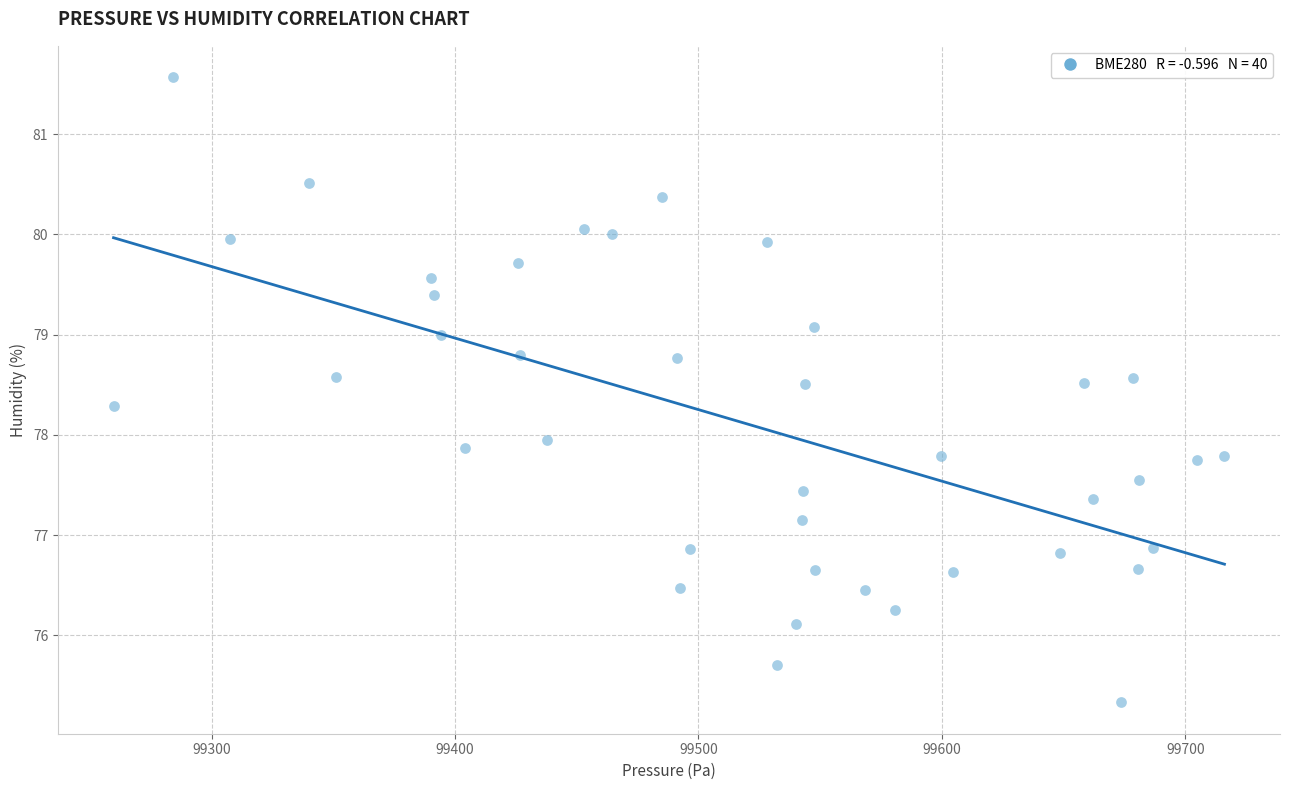

What is the range of X values (max minus min)?

456.5